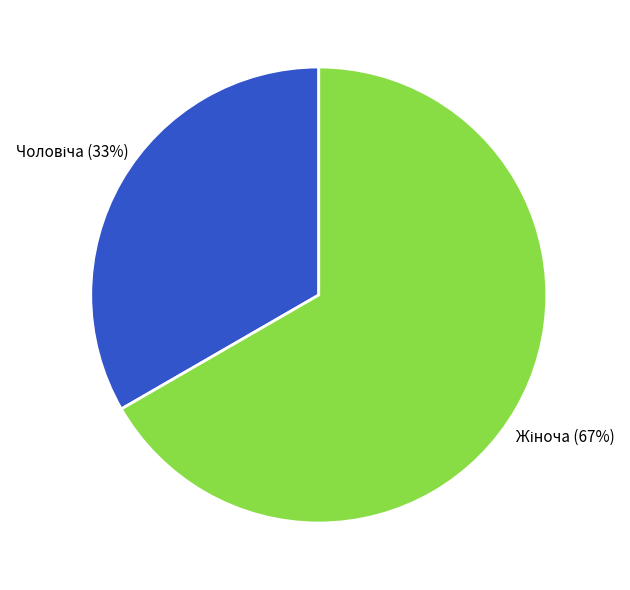

Is there any slice that represents more than half of the pie?

Yes